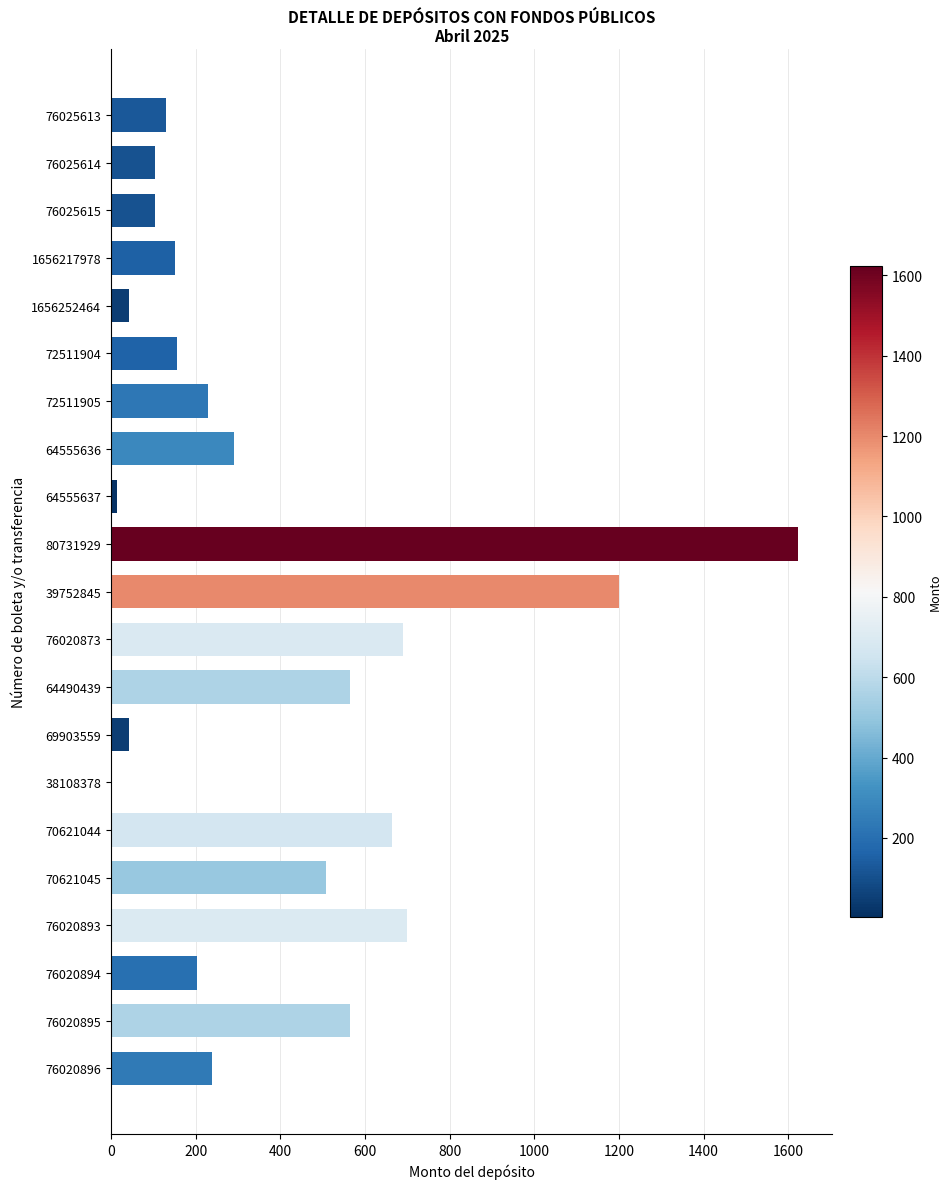

The value at 76020896 is 402. True or false?

False